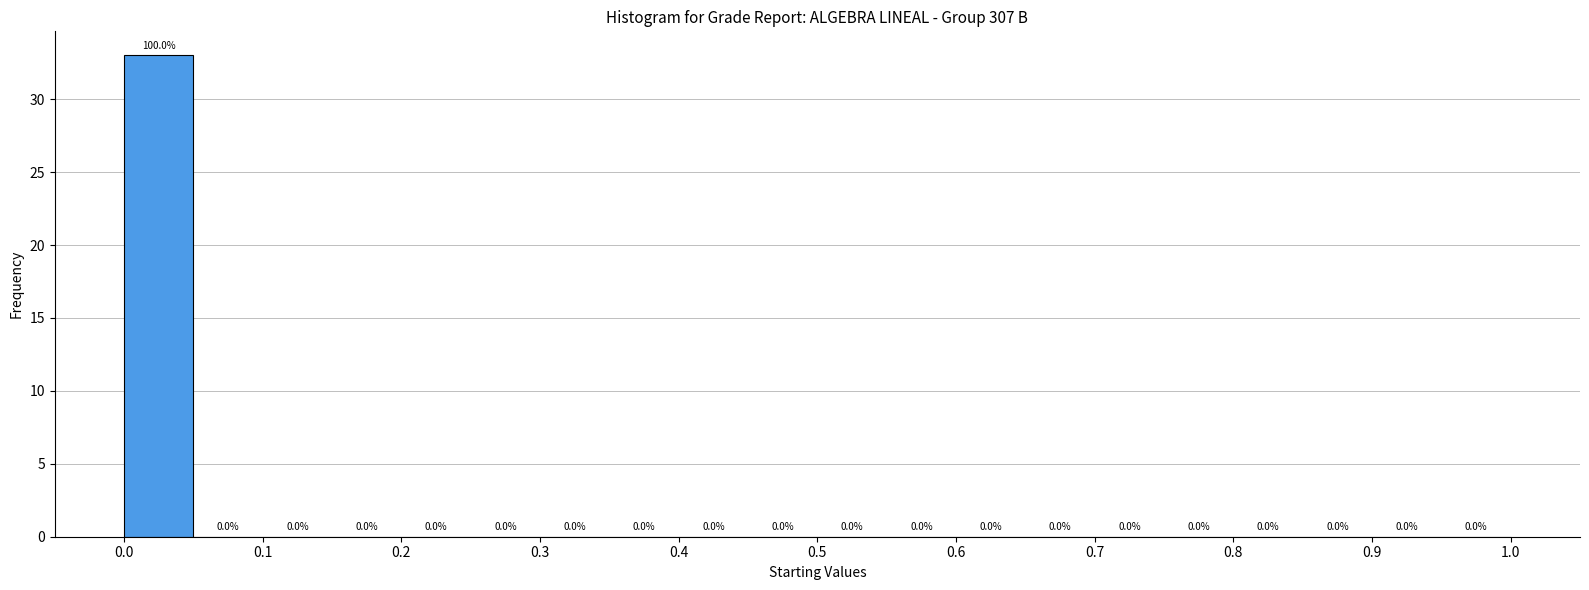

Which range on the x-axis has the tallest bar?

0.00 to 0.05